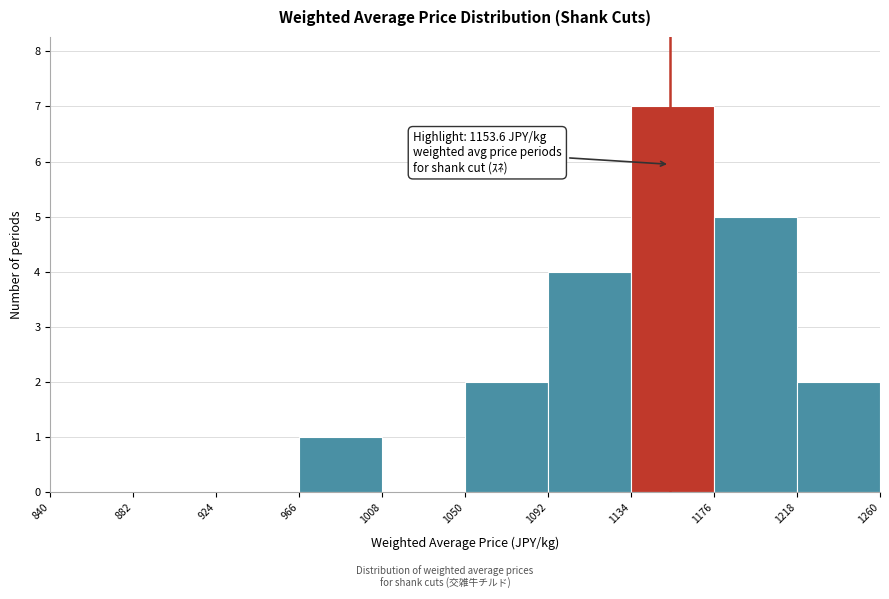

Over which range of the x-axis is the bar tallest?

1134 to 1176